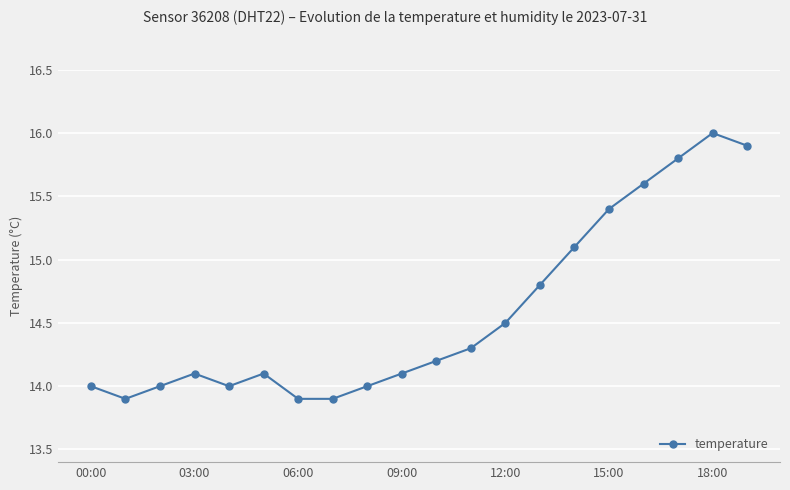

What is the value of the 18th point from the left?

15.8